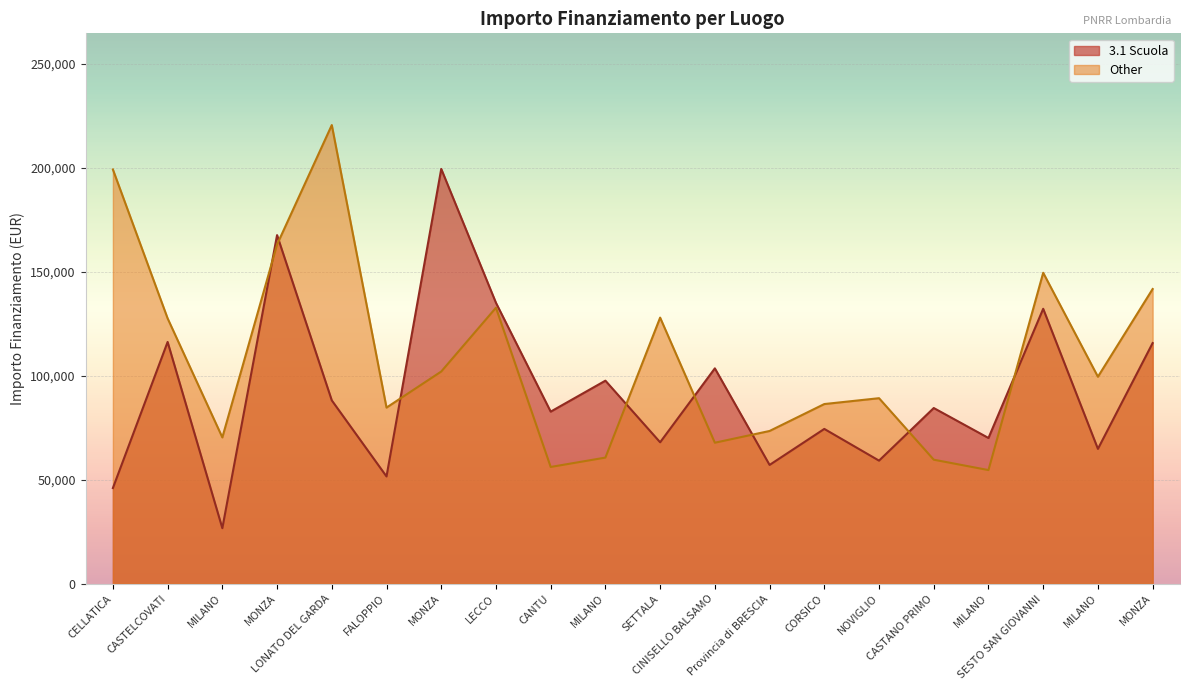

Rank the categories by Other value from highest to lowest.

LONATO DEL GARDA, CELLATICA, MONZA, SESTO SAN GIOVANNI, MONZA, LECCO, SETTALA, CASTELCOVATI, MONZA, MILANO, NOVIGLIO, CORSICO, FALOPPIO, Provincia di BRESCIA, MILANO, CINISELLO BALSAMO, MILANO, CASTANO PRIMO, CANTU, MILANO